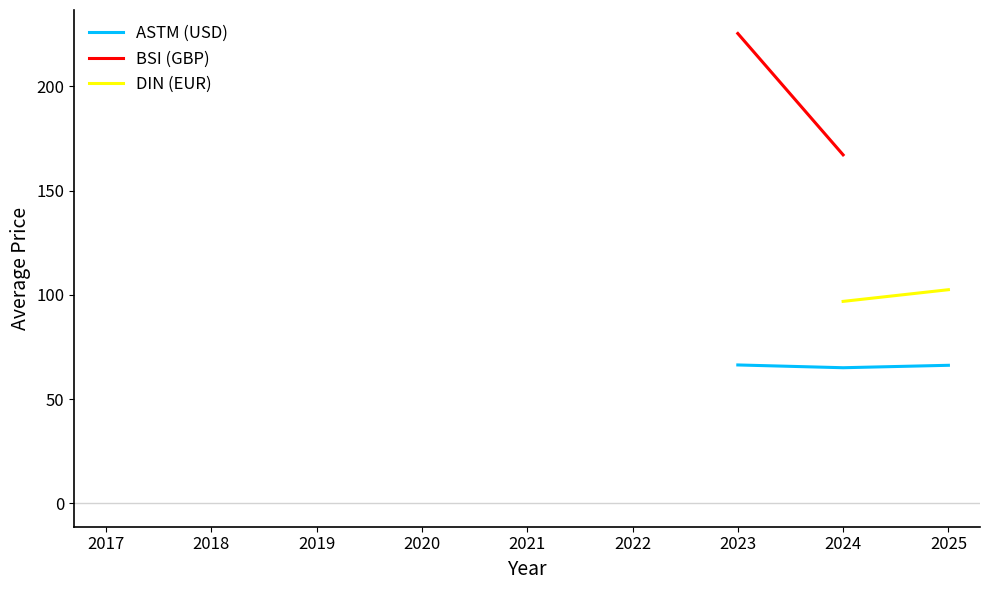

What are all the series names shown in the legend?

ASTM (USD), BSI (GBP), DIN (EUR)